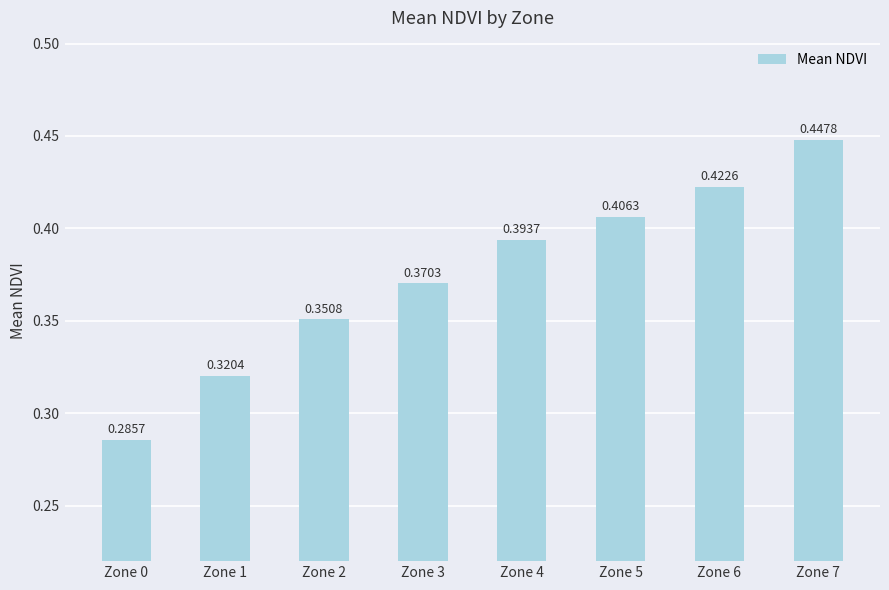

How many bars are there in total?

8